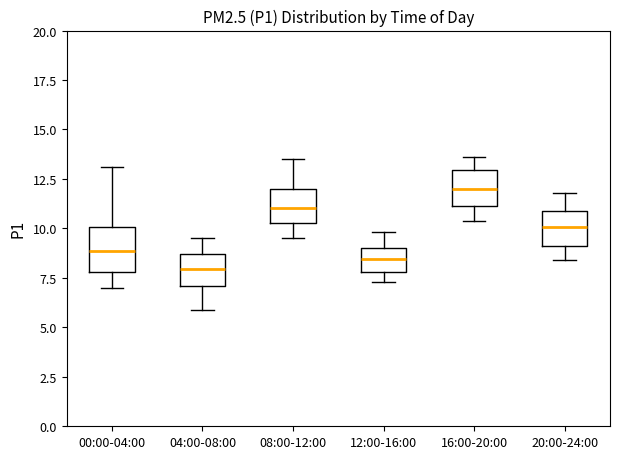

Where is the upper edge of the box for 16:00-20:00 on the y-axis? The values are not printed on the chart, so give them approximately, as read against the axis.

13.0